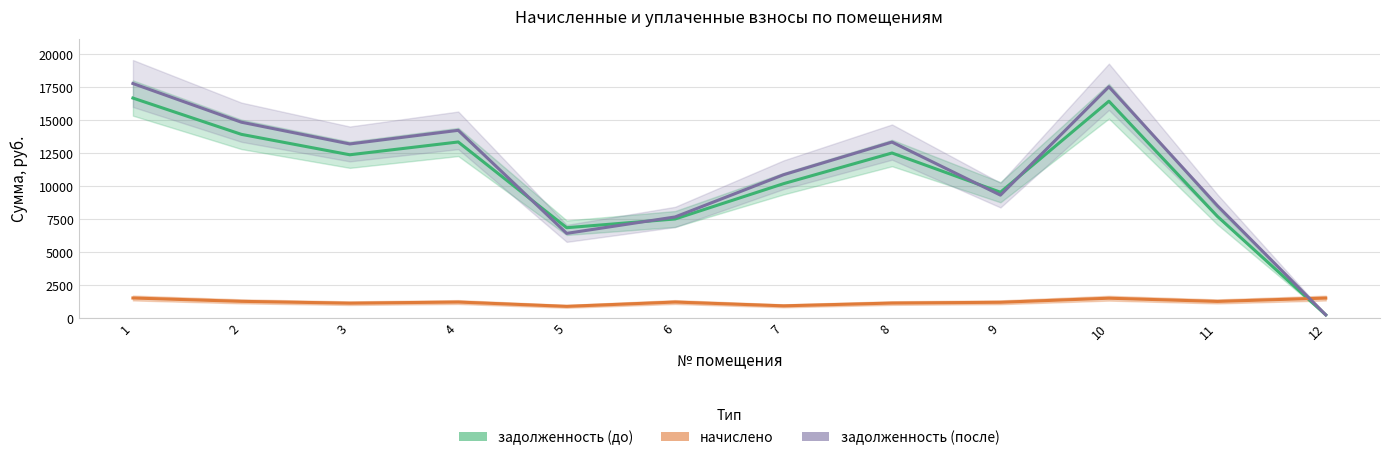

Which series ends up on top after the final intersection of задолженность (до) and начислено?

начислено